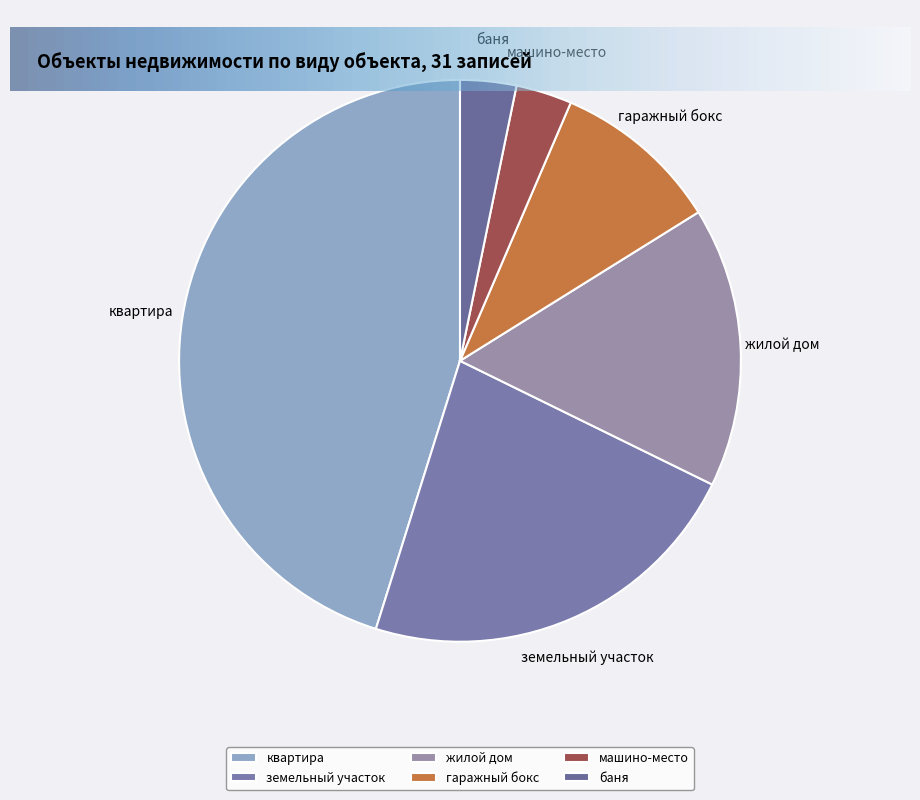

True or false: жилой дом accounts for 16% of the total.

True